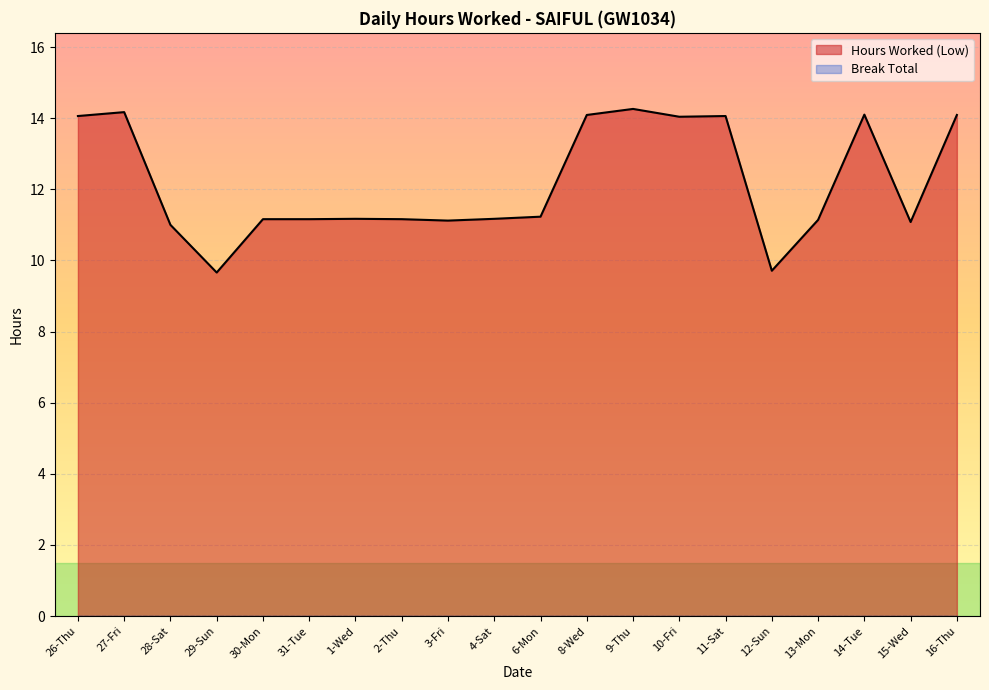

What is the average value?

12.2